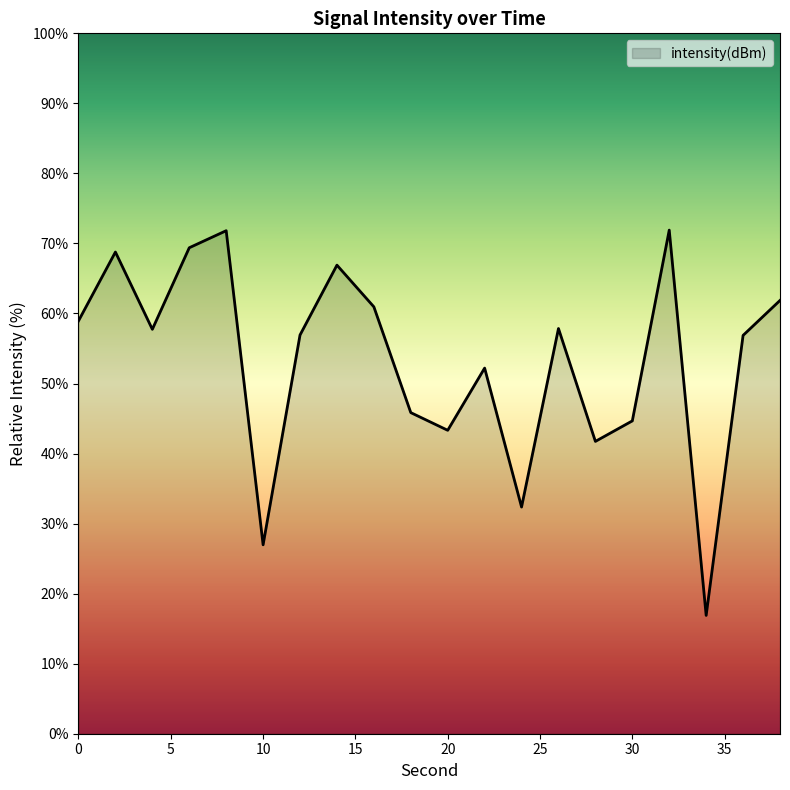

What is the smallest value displayed?

16.9